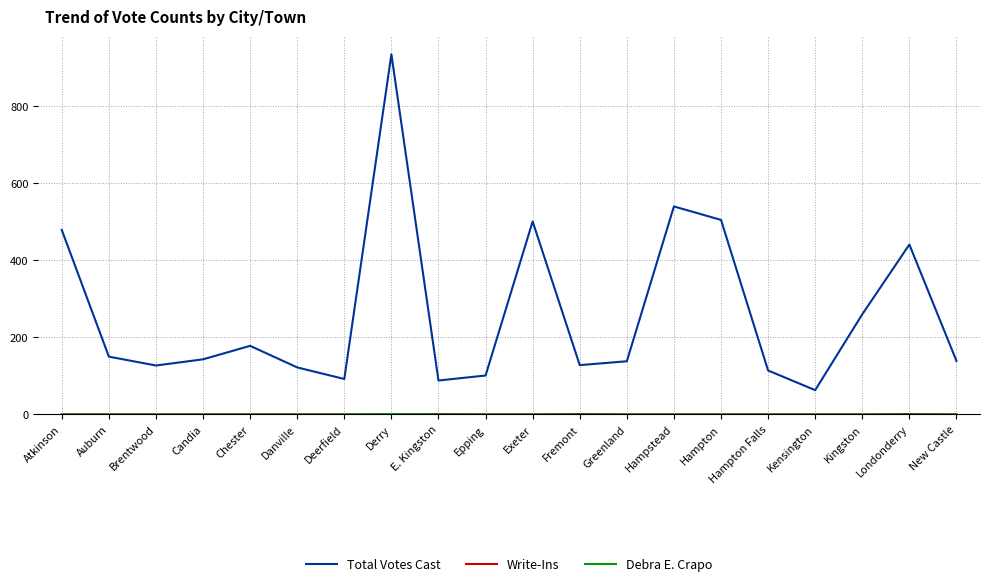

What position from the left is New Castle?

20